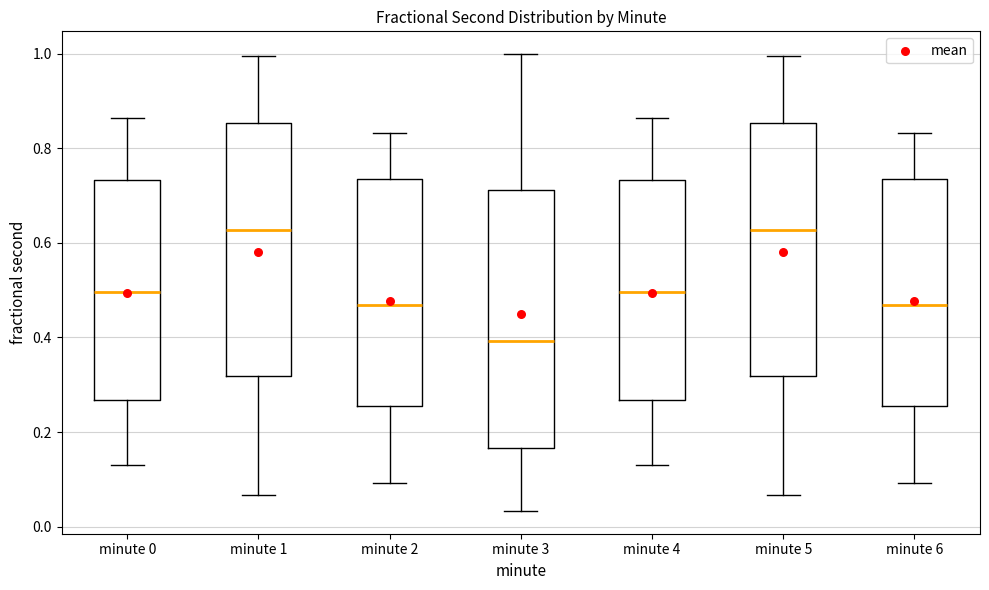

Reading left to right, transcribe this box plot: for each box, give where its median line is, the range the box spans, and where its two whiskers end, as read against the y-axis. The values are not printed on the chart, so give them approximately, as read against the axis.

minute 0: median 0.50, box 0.26 to 0.74, whiskers 0.12 to 0.86
minute 1: median 0.62, box 0.32 to 0.86, whiskers 0.06 to 1.00
minute 2: median 0.46, box 0.26 to 0.74, whiskers 0.10 to 0.84
minute 3: median 0.40, box 0.16 to 0.72, whiskers 0.04 to 1.00
minute 4: median 0.50, box 0.26 to 0.74, whiskers 0.12 to 0.86
minute 5: median 0.62, box 0.32 to 0.86, whiskers 0.06 to 1.00
minute 6: median 0.46, box 0.26 to 0.74, whiskers 0.10 to 0.84